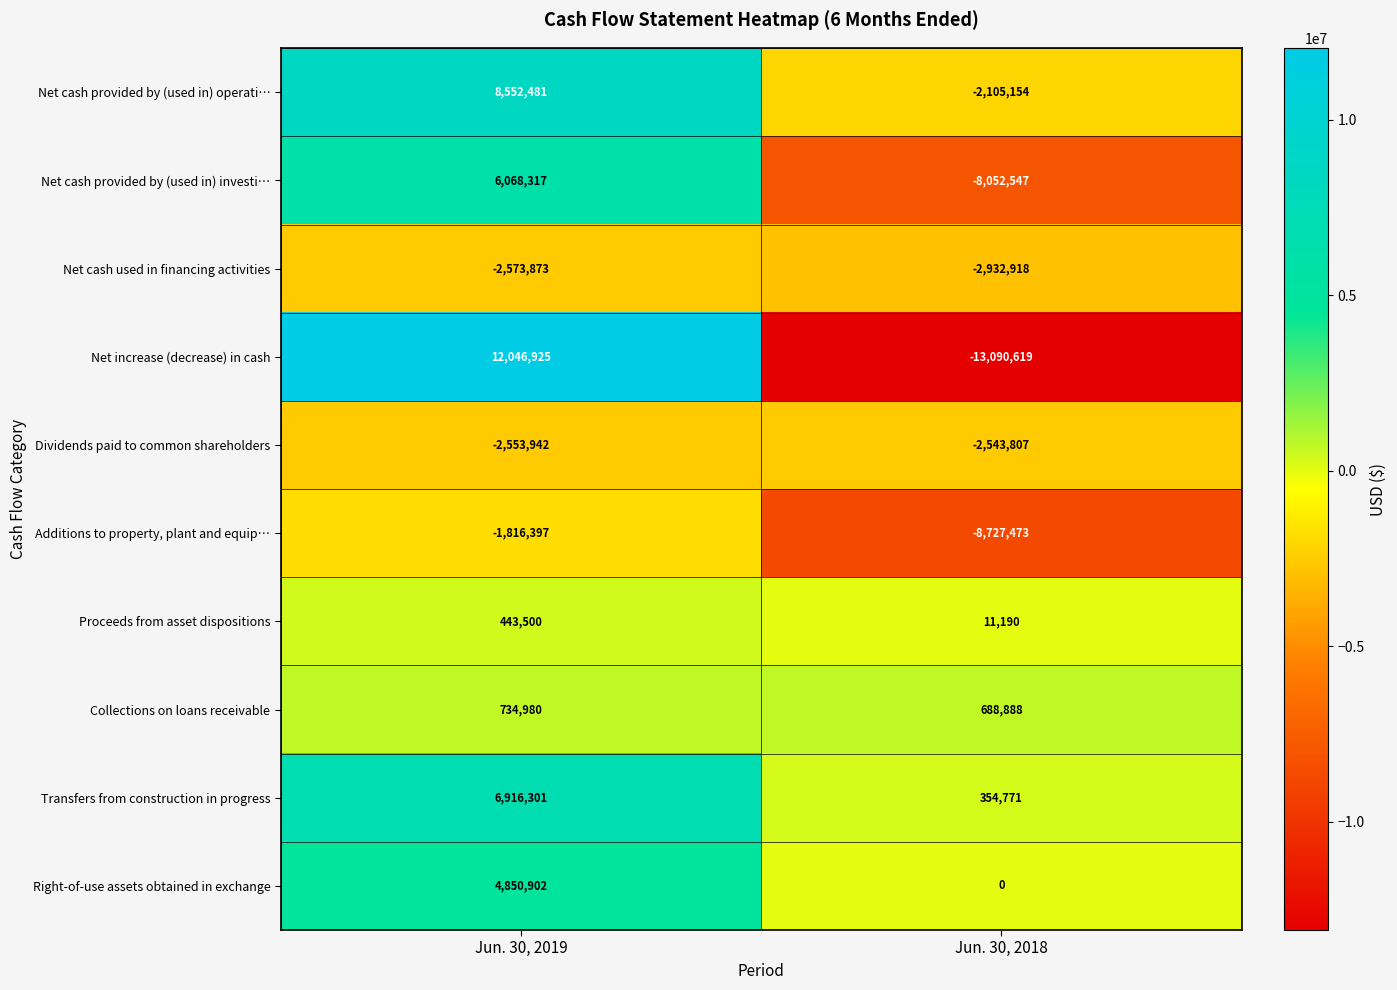

How many categories are shown in the chart?

2